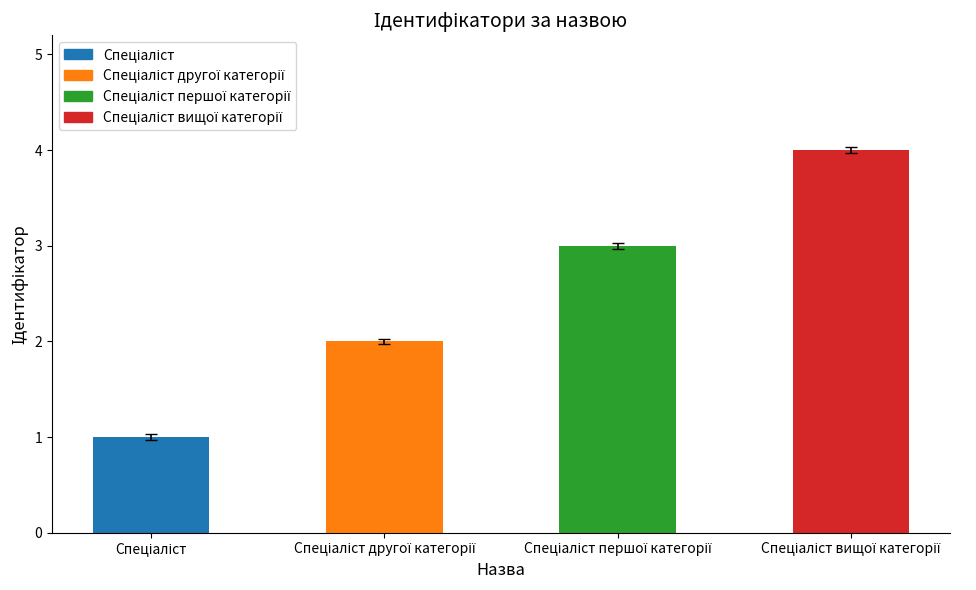

What is the sum of all values?

10